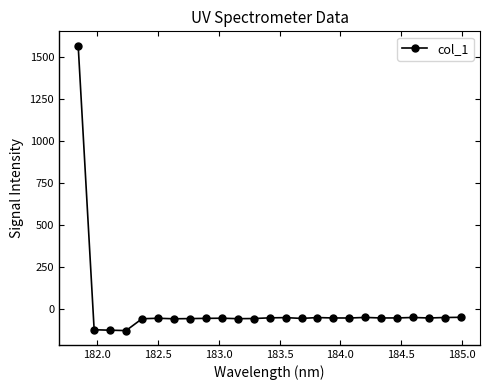

What is the value of the 18th point from the left?

-51.0